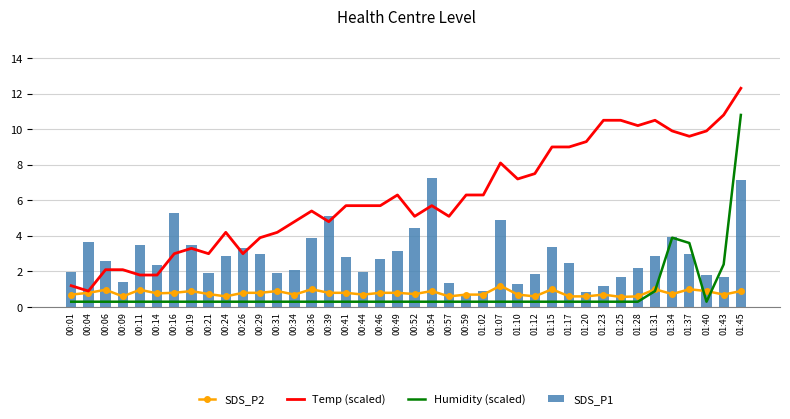

How many categories are shown in the chart?

40